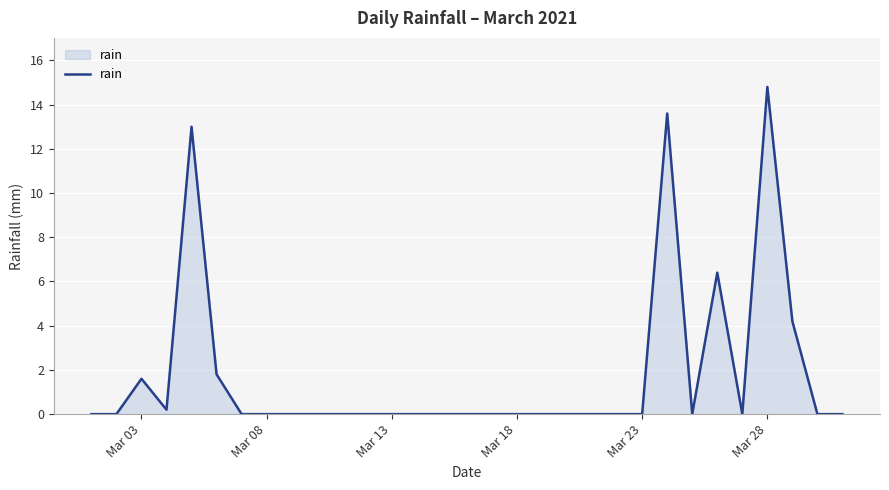

What is the greatest value displayed?

14.8